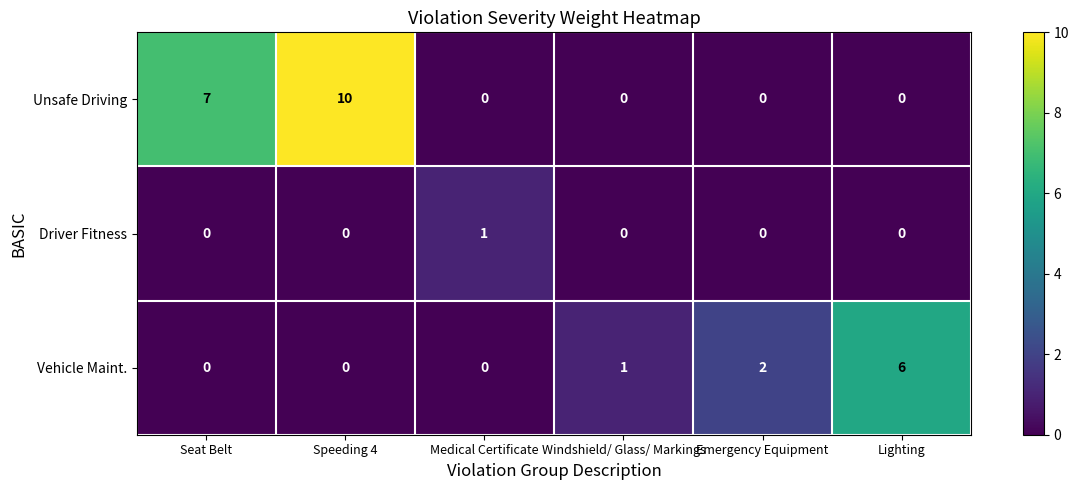

Reading left to right, transcribe all the data shown in this chart.

Unsafe Driving: 7	10	0	0	0	0
Driver Fitness: 0	0	1	0	0	0
Vehicle Maint.: 0	0	0	1	2	6